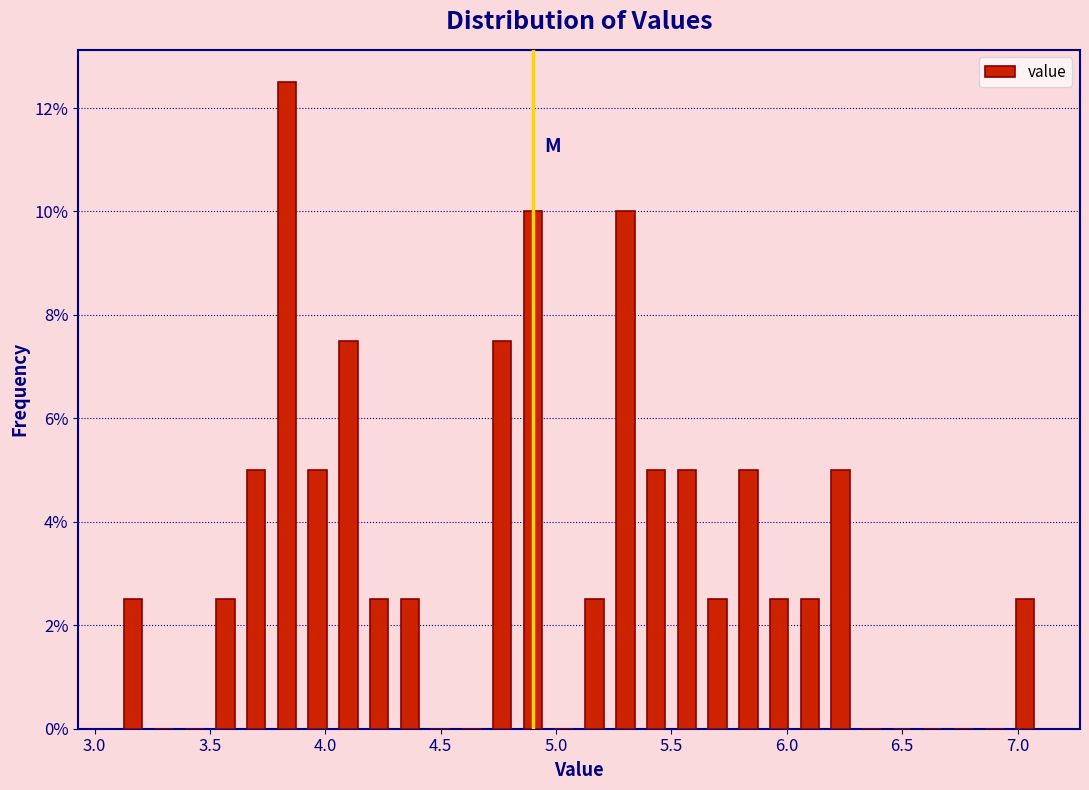

Read against the x-axis, roughly where is the centre of the tallest bar?

3.85